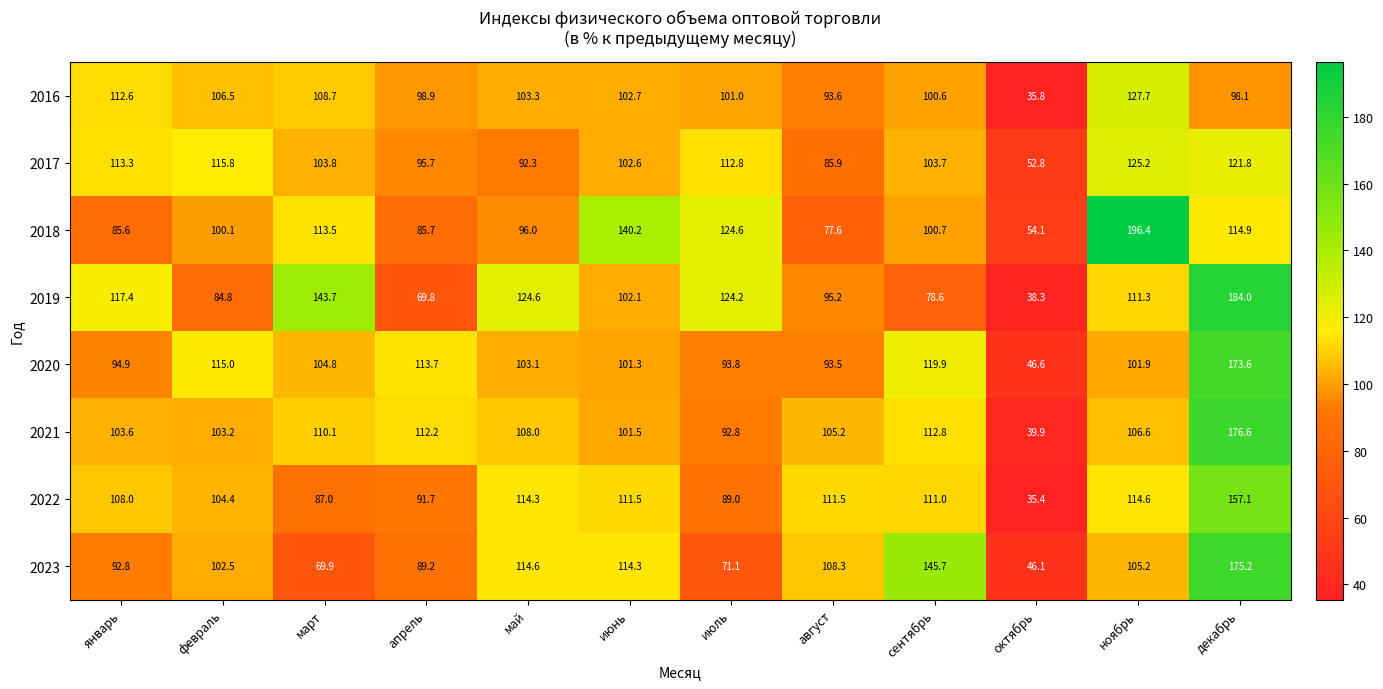

Which series has the largest total across all categories?

2018